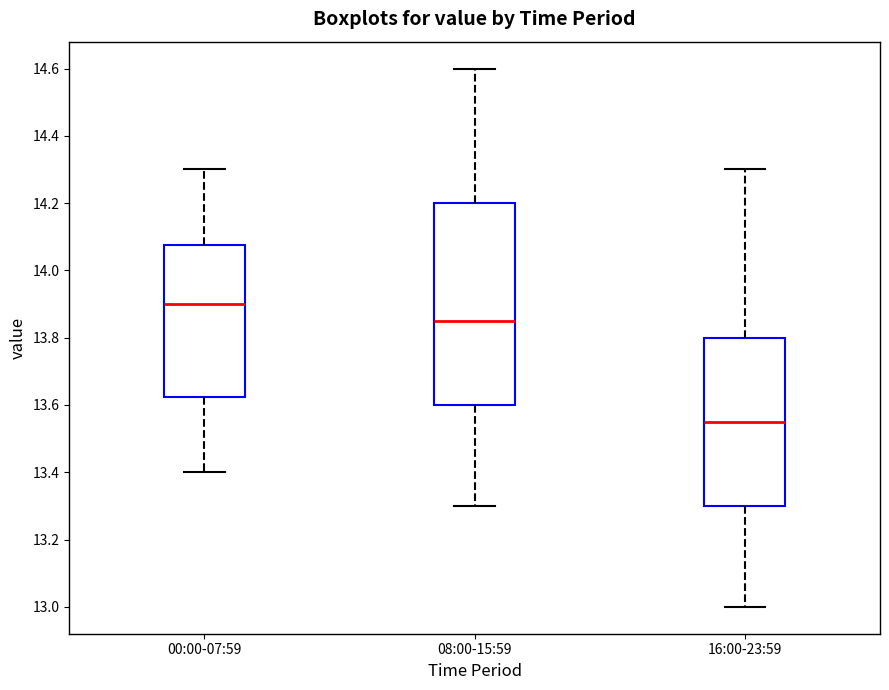

Where is the upper edge of the box for 08:00-15:59 on the y-axis? The values are not printed on the chart, so give them approximately, as read against the axis.

14.20